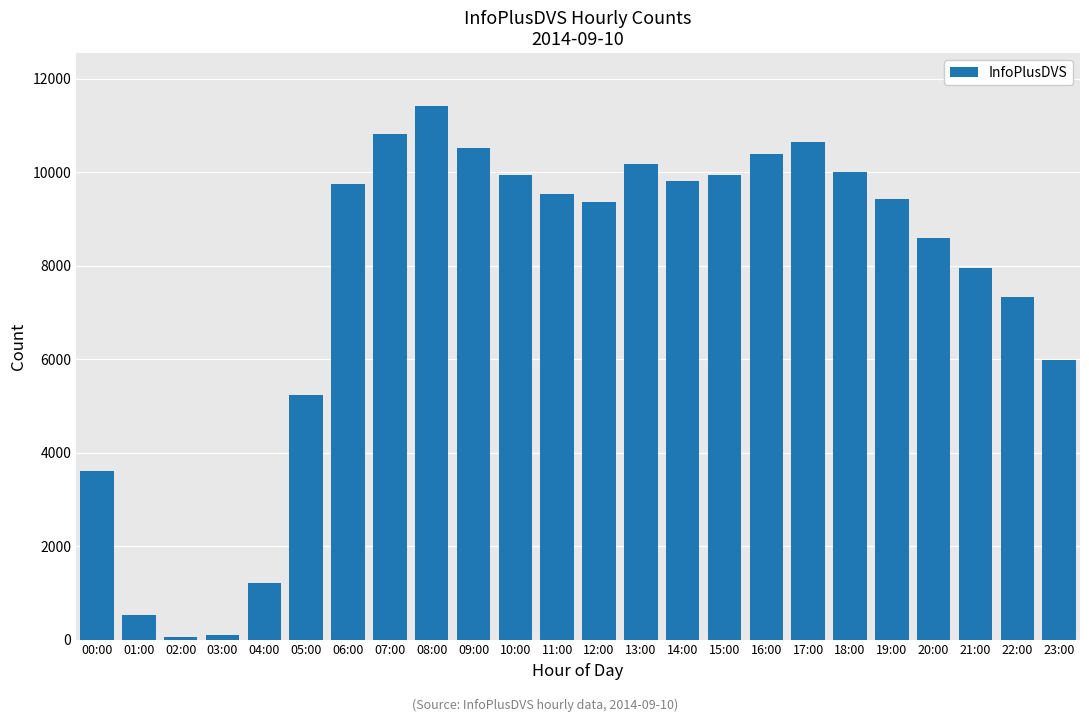

What is the sum of all values?

182287